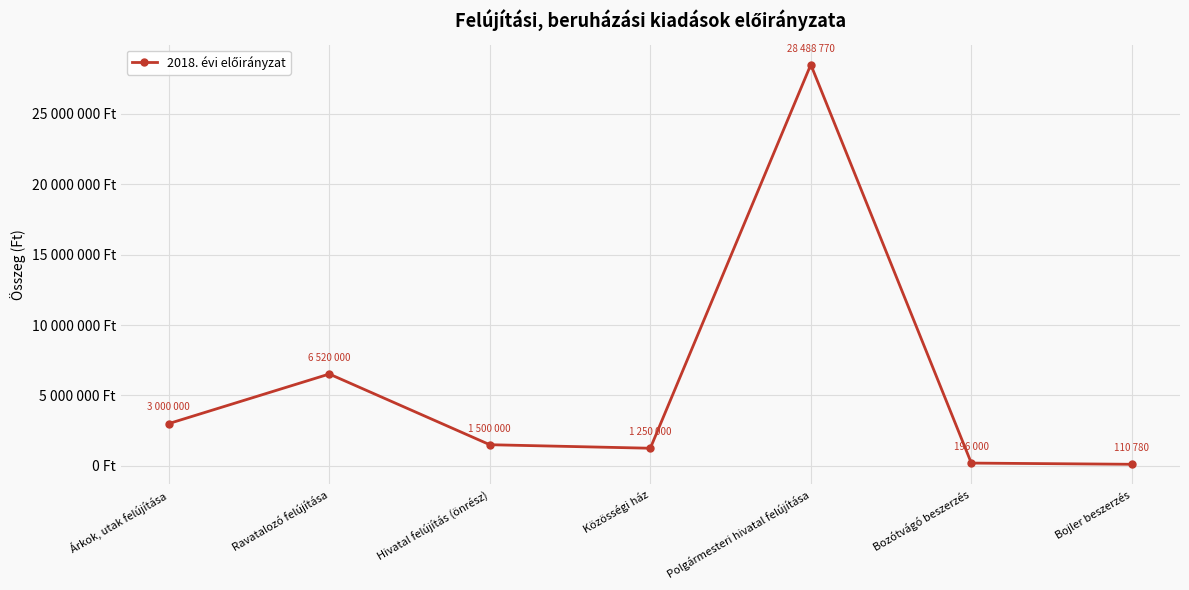

At which label does the data first exceed 1500000?

Árkok, utak felújítása